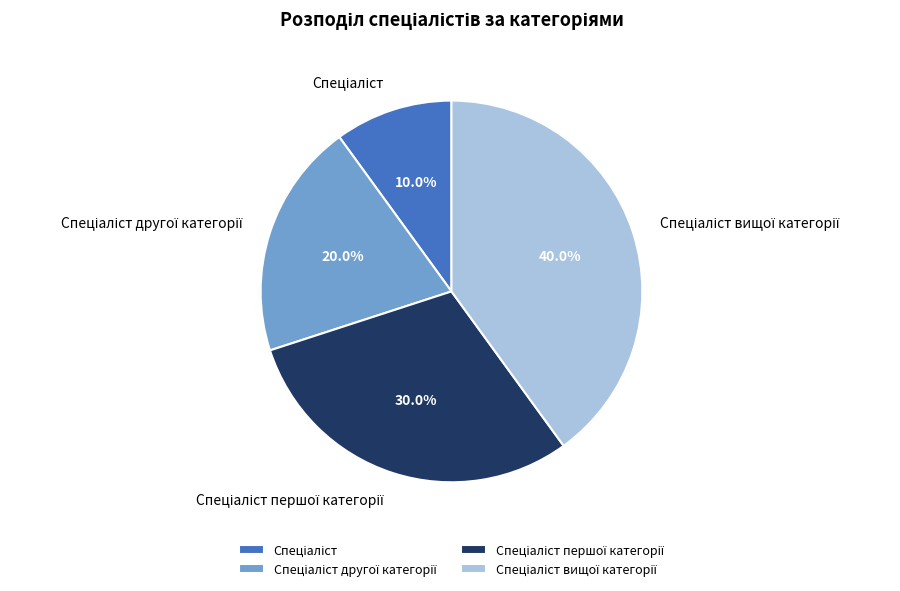

Is there a majority slice in this chart?

No